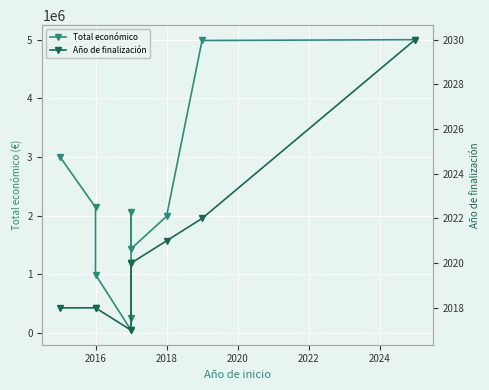

True or false: Total económico and Año de finalización intersect in this chart.

False